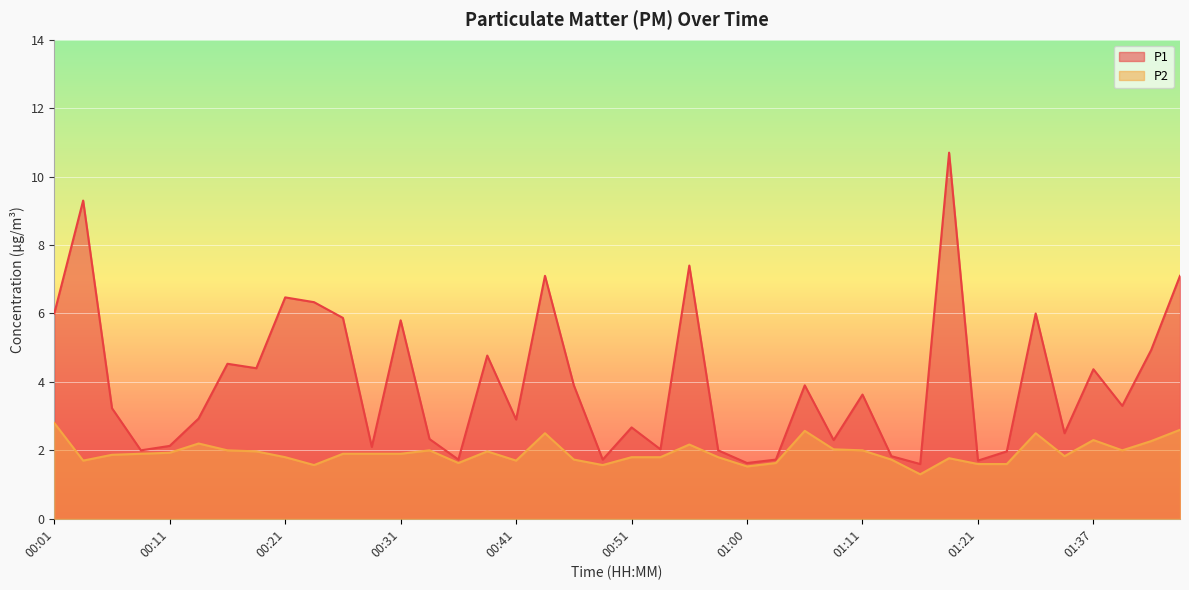

How many lines are shown in the chart?

2